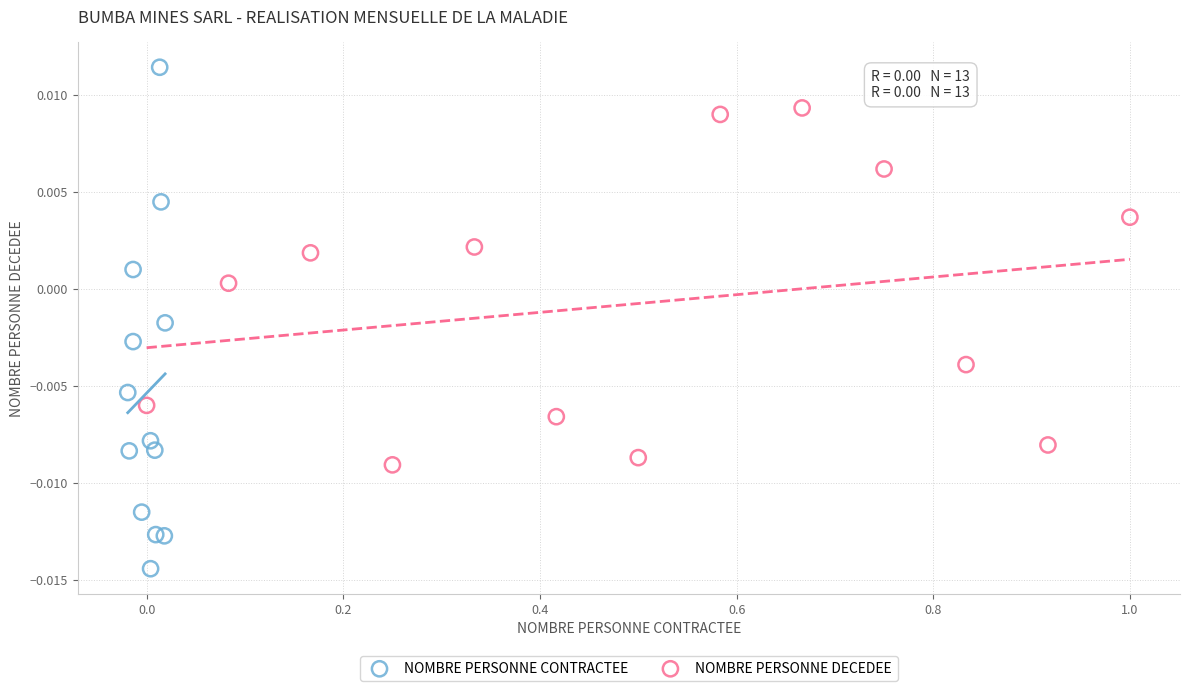

Which series reaches the minimum Y coordinate?

NOMBRE PERSONNE CONTRACTEE